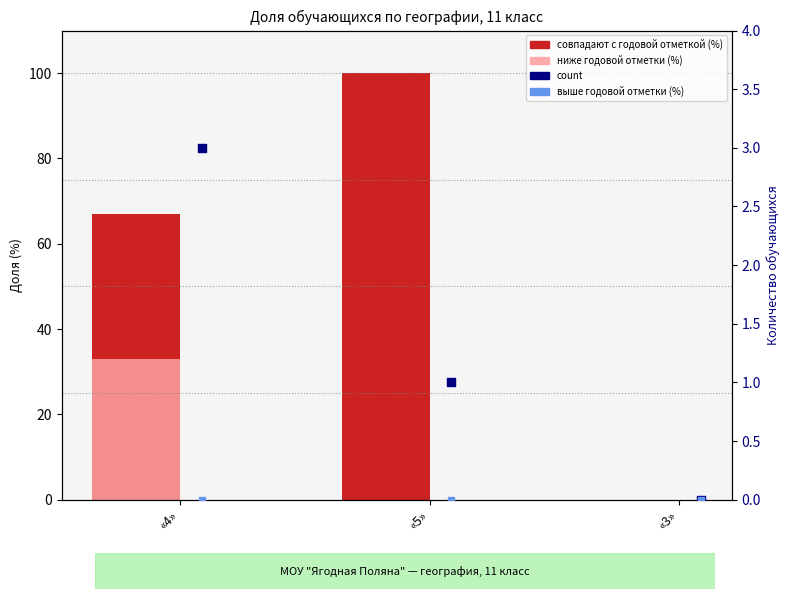

Which series has the largest Y range (max minus min)?

совпадают с годовой отметкой (%)